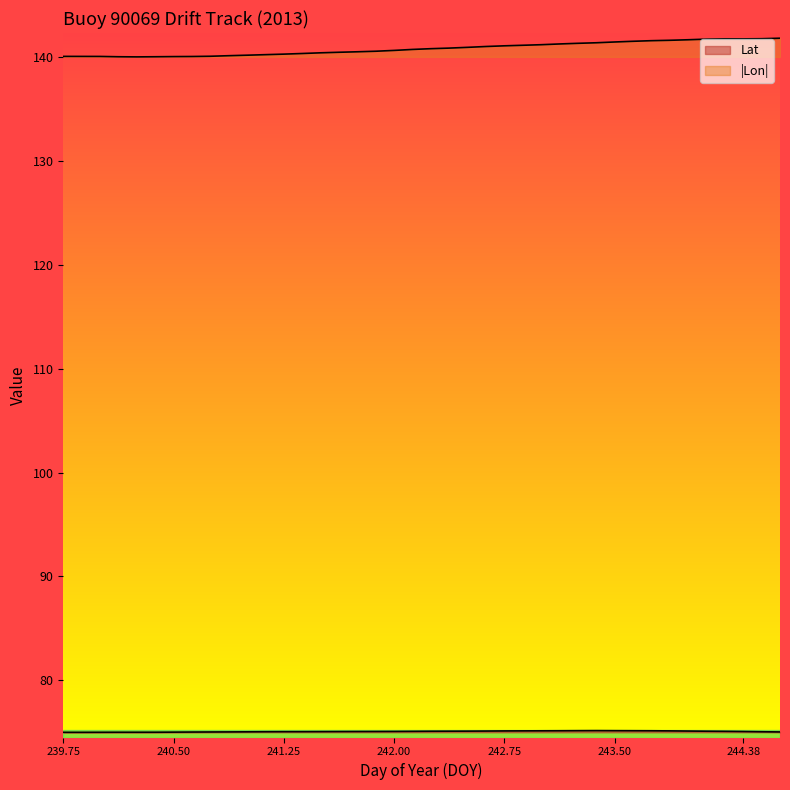

What is the difference between the highest and lowest values at 244.125?

66.6